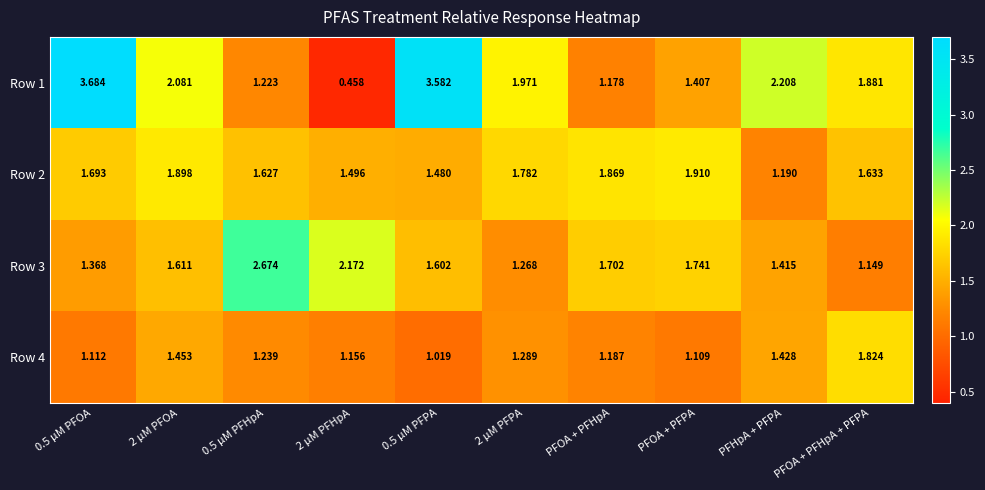

At which category is the sum across all series the highest?

0.5 µM PFOA